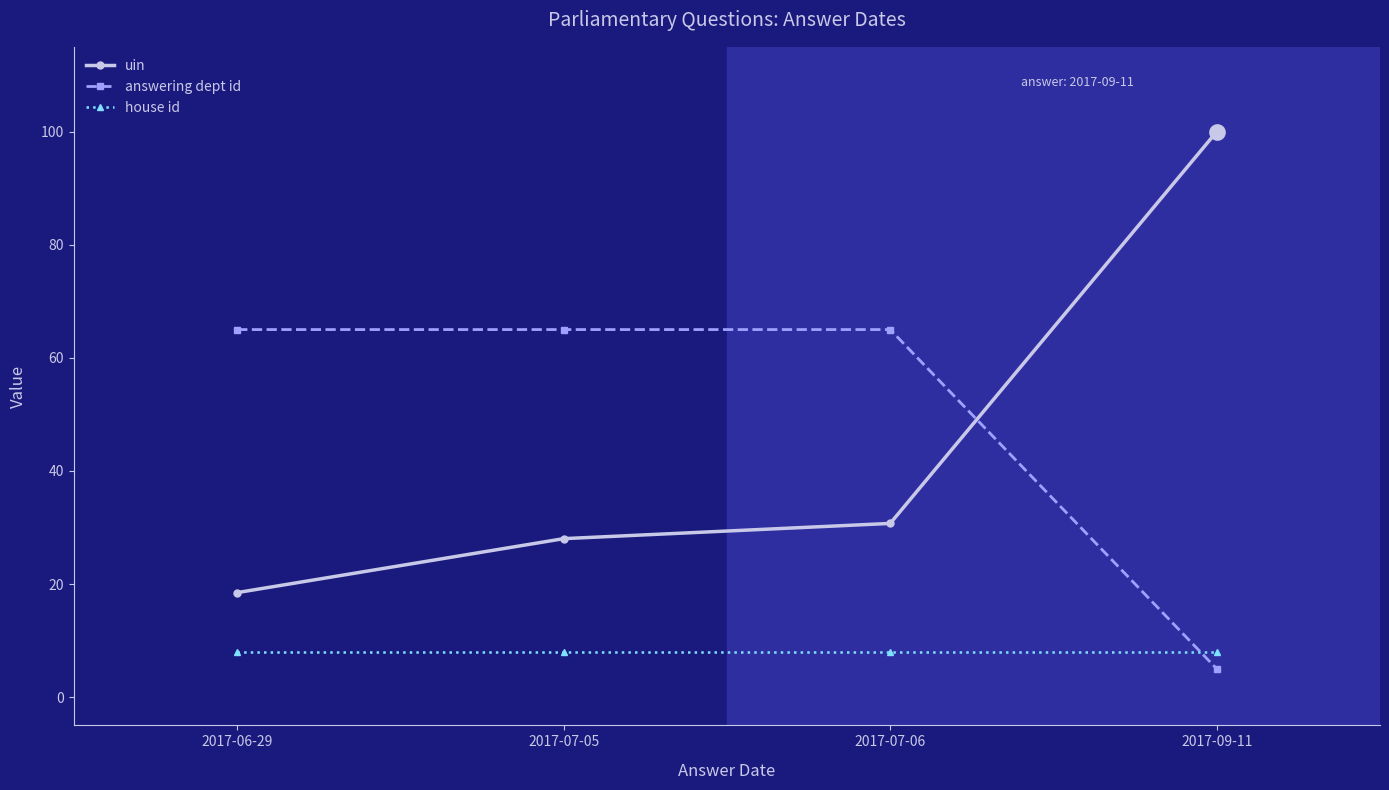

How many data points does each series have?

4